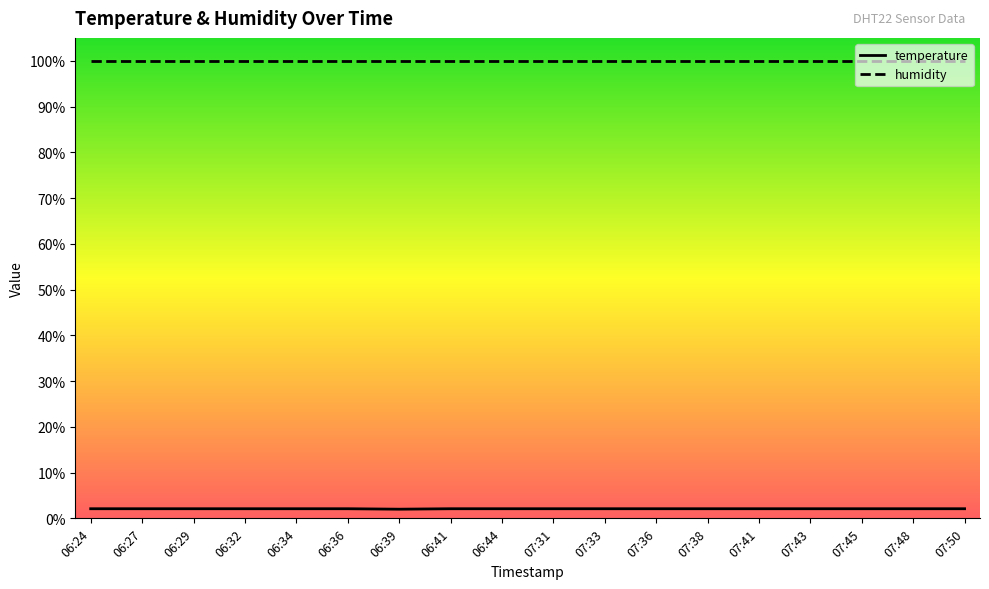

Which has a higher value, 07:45 or 06:29?

07:45